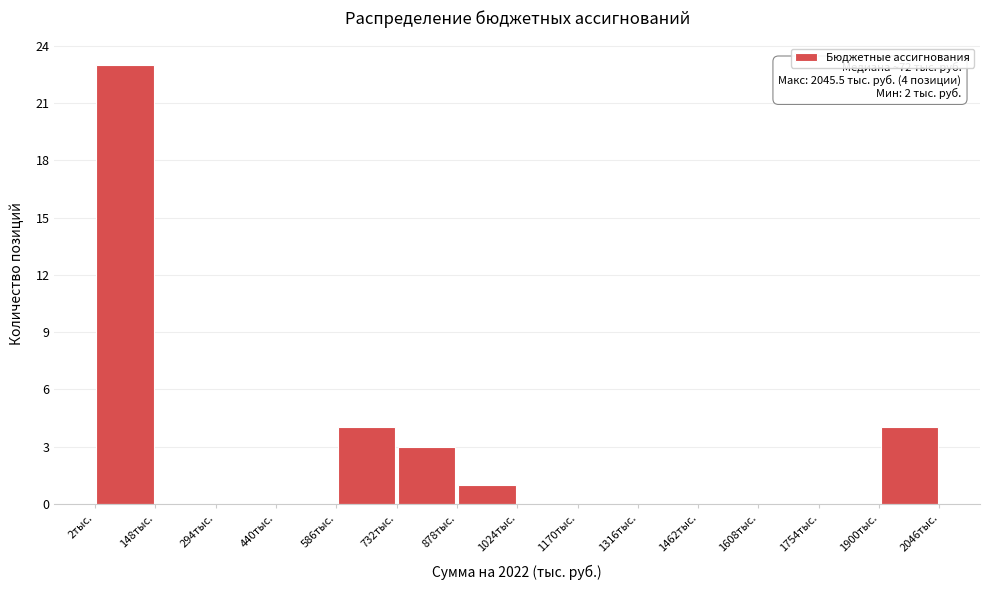

Which range on the x-axis has the tallest bar?

0 to 140